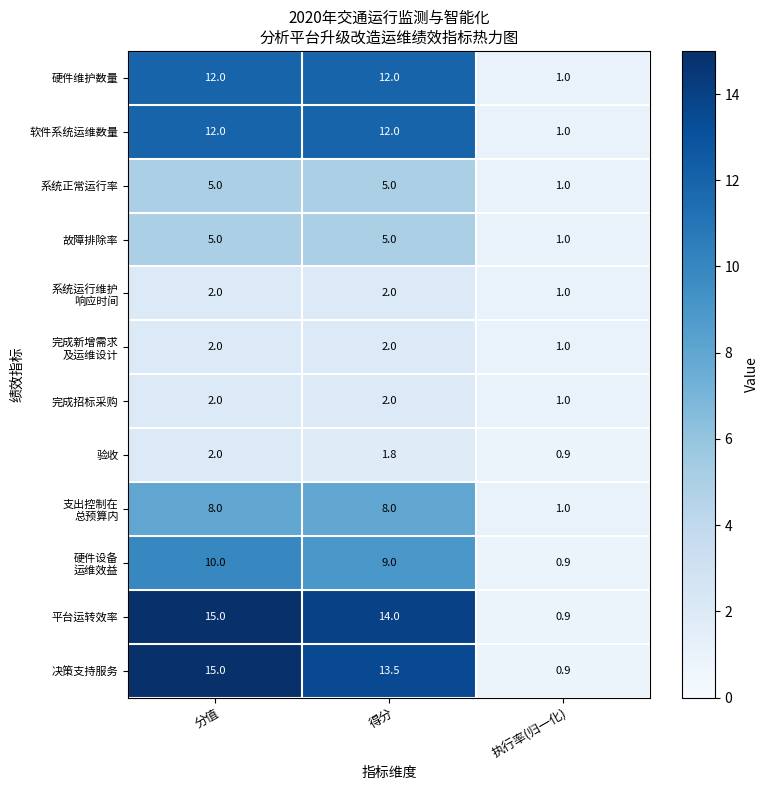

What value does the 平台运转效率 series have at 分值?

15.0